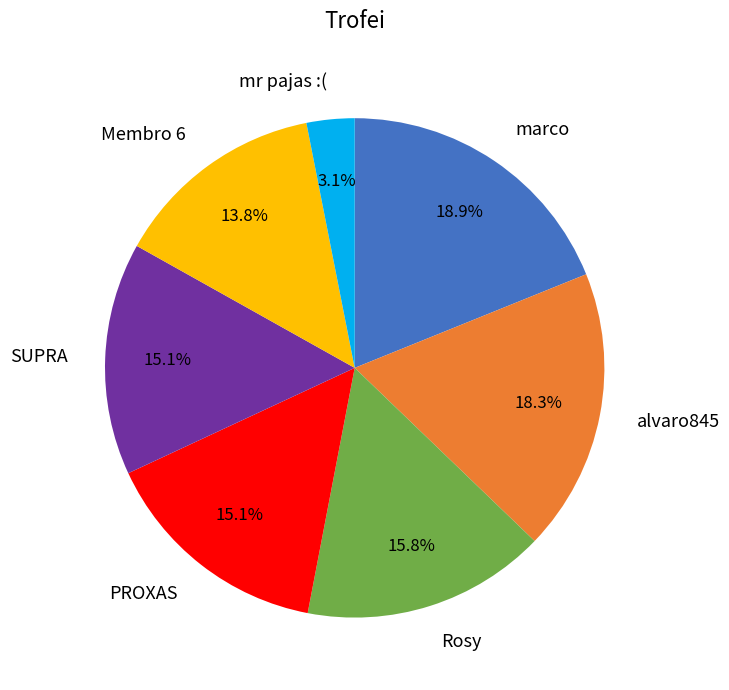

Approximately how many times larger is the value at alvaro845 compared to Rosy?

1.2